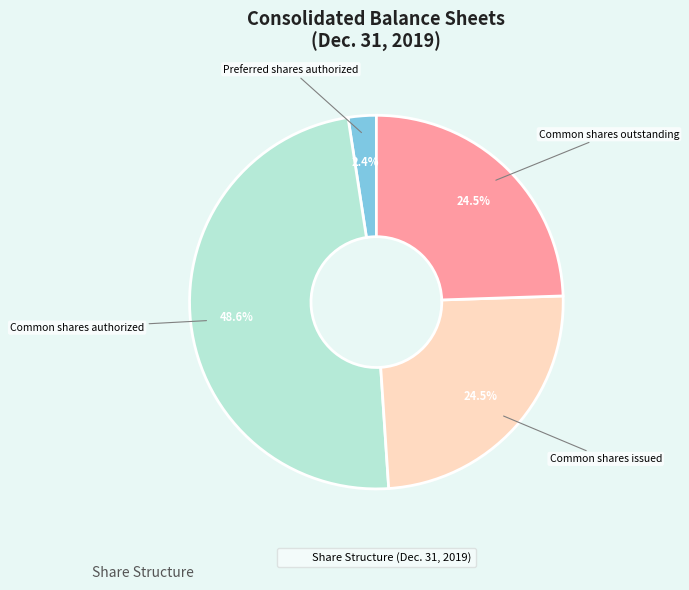

Is there a majority slice in this chart?

No